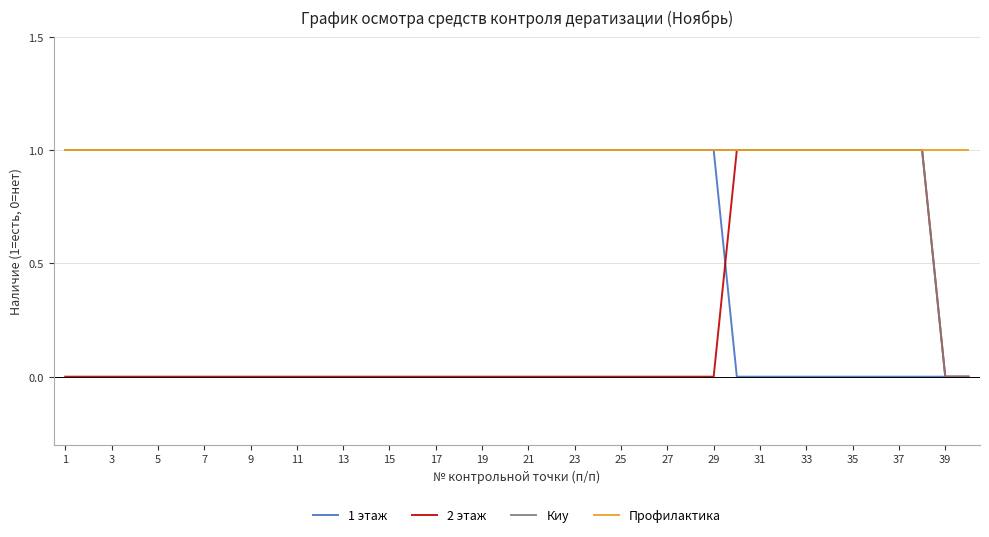

Reading left to right, list all the values displayed in this chart.

1 этаж: 1	1	1	1	1	1	1	1	1	1	1	1	1	1	1	1	1	1	1	1	1	1	1	1	1	1	1	1	1	0	0	0	0	0	0	0	0	0	0	0
2 этаж: 0	0	0	0	0	0	0	0	0	0	0	0	0	0	0	0	0	0	0	0	0	0	0	0	0	0	0	0	0	1	1	1	1	1	1	1	1	1	0	0
Киу: 1	1	1	1	1	1	1	1	1	1	1	1	1	1	1	1	1	1	1	1	1	1	1	1	1	1	1	1	1	1	1	1	1	1	1	1	1	1	0	0
Профилактика: 1	1	1	1	1	1	1	1	1	1	1	1	1	1	1	1	1	1	1	1	1	1	1	1	1	1	1	1	1	1	1	1	1	1	1	1	1	1	1	1